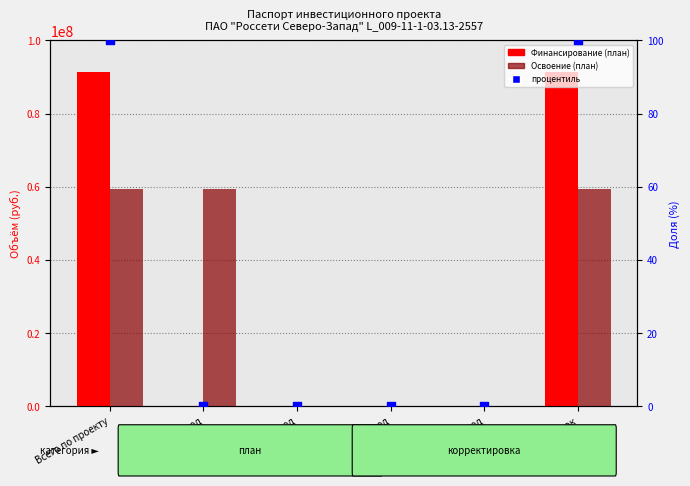

Is the value of процентиль at Остаток greater than the value of Освоение (план) at Всего по проекту?

No